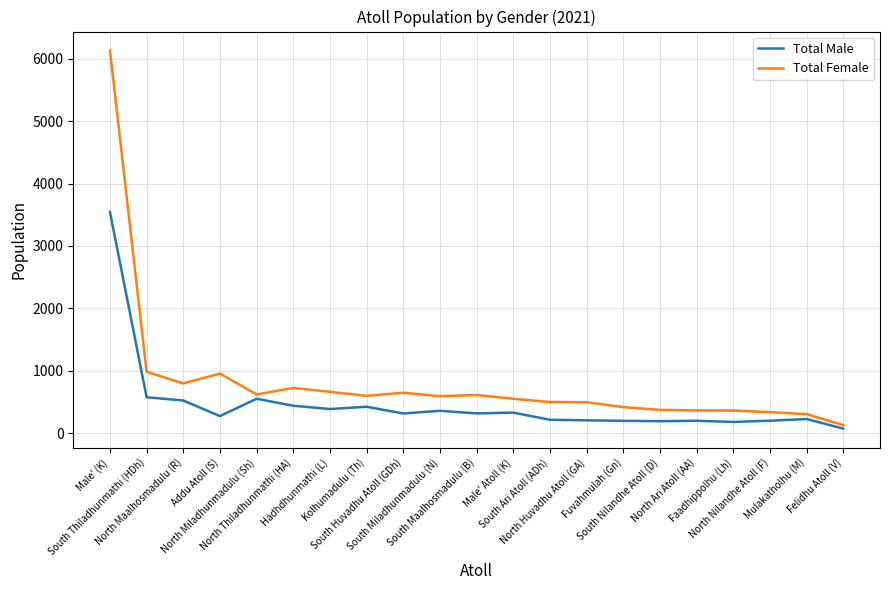

List the series in order of their overall mean, highest first.

Total Female, Total Male